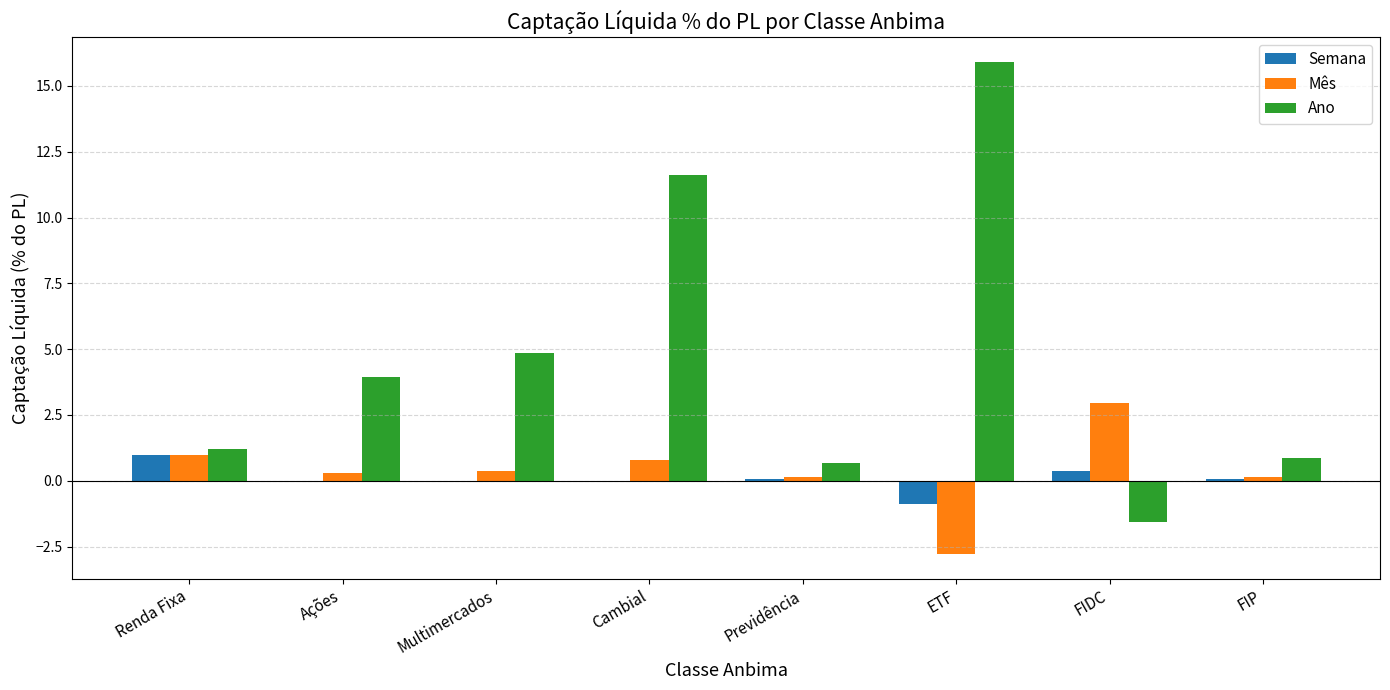

Count the number of data series in this chart.

3